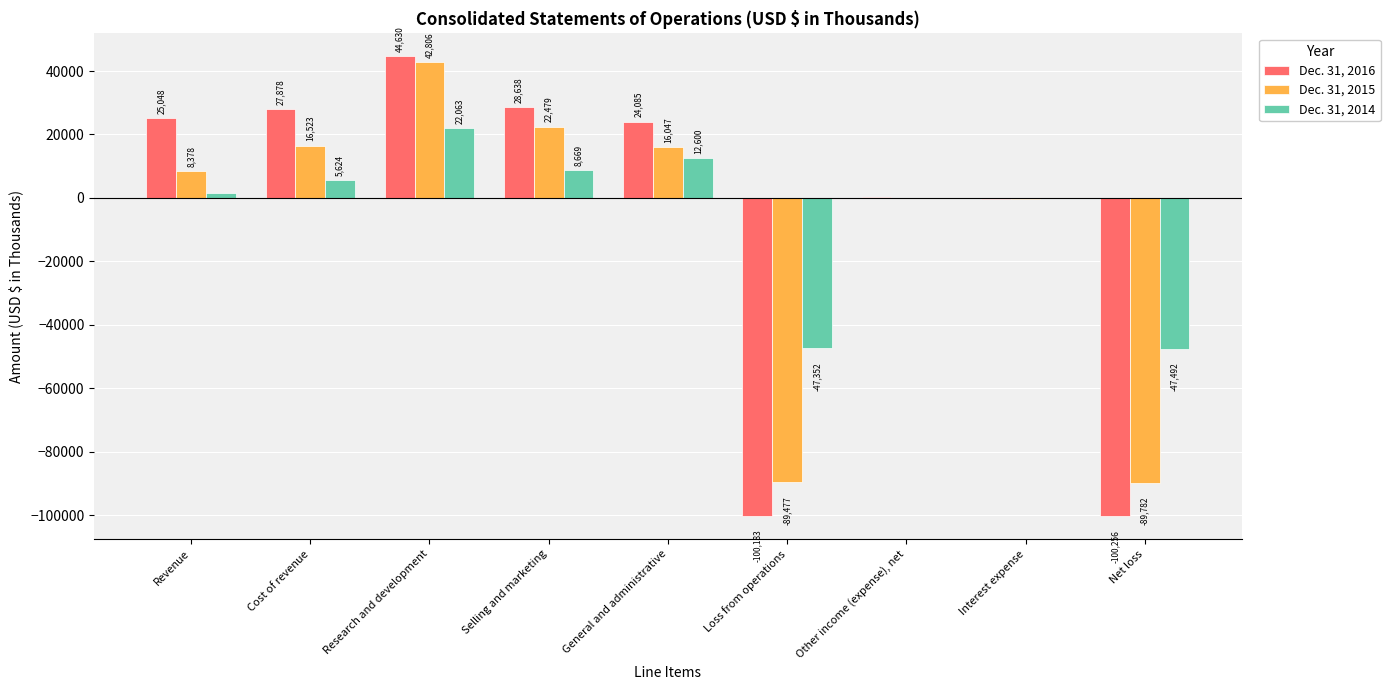

Reading left to right, what are all the values shown in this chart?

Dec. 31, 2016: 25048	27878	44630	28638	24085	-100183	348	-421	-100256
Dec. 31, 2015: 8378	16523	42806	22479	16047	-89477	-94	-211	-89782
Dec. 31, 2014: 1604	5624	22063	8669	12600	-47352	-79	-61	-47492